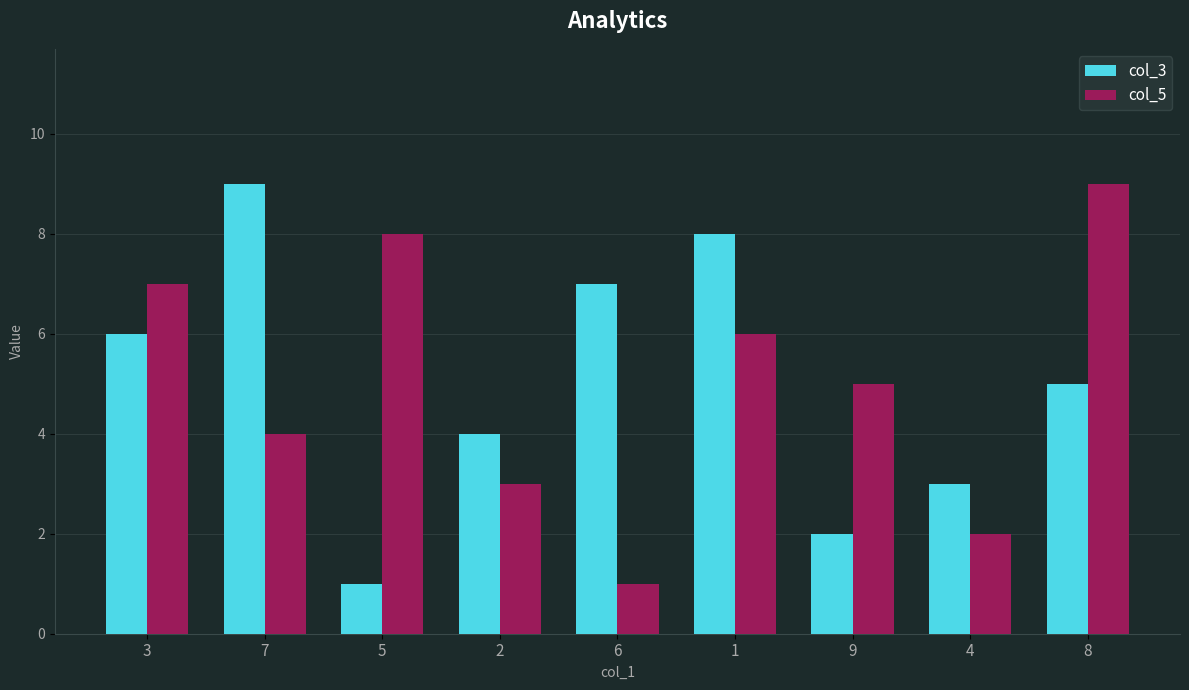

Reading right to left, extract all data points from this chart.

col_3: 8=5	4=3	9=2	1=8	6=7	2=4	5=1	7=9	3=6
col_5: 8=9	4=2	9=5	1=6	6=1	2=3	5=8	7=4	3=7